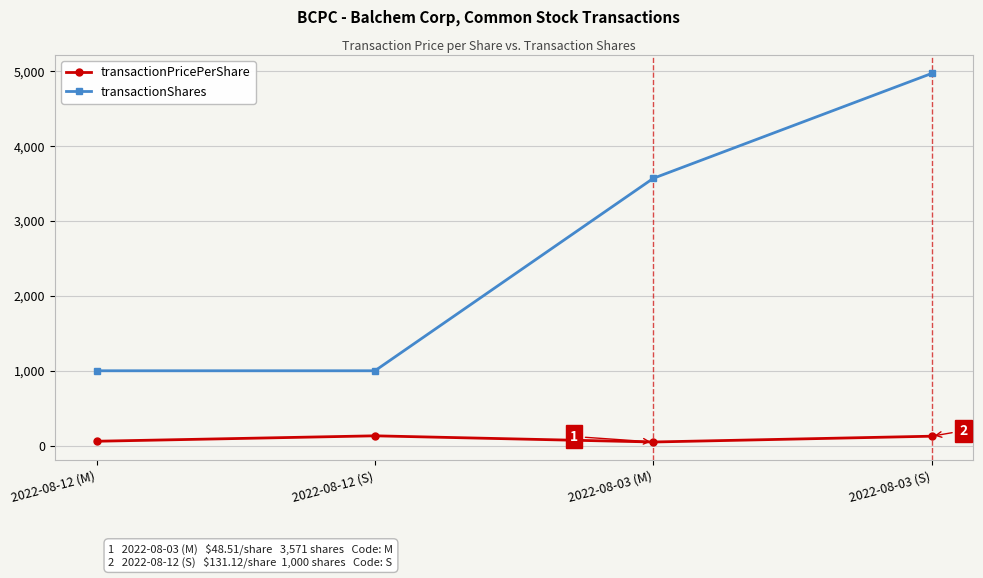

List the series in order of their peak value, highest first.

transactionShares, transactionPricePerShare